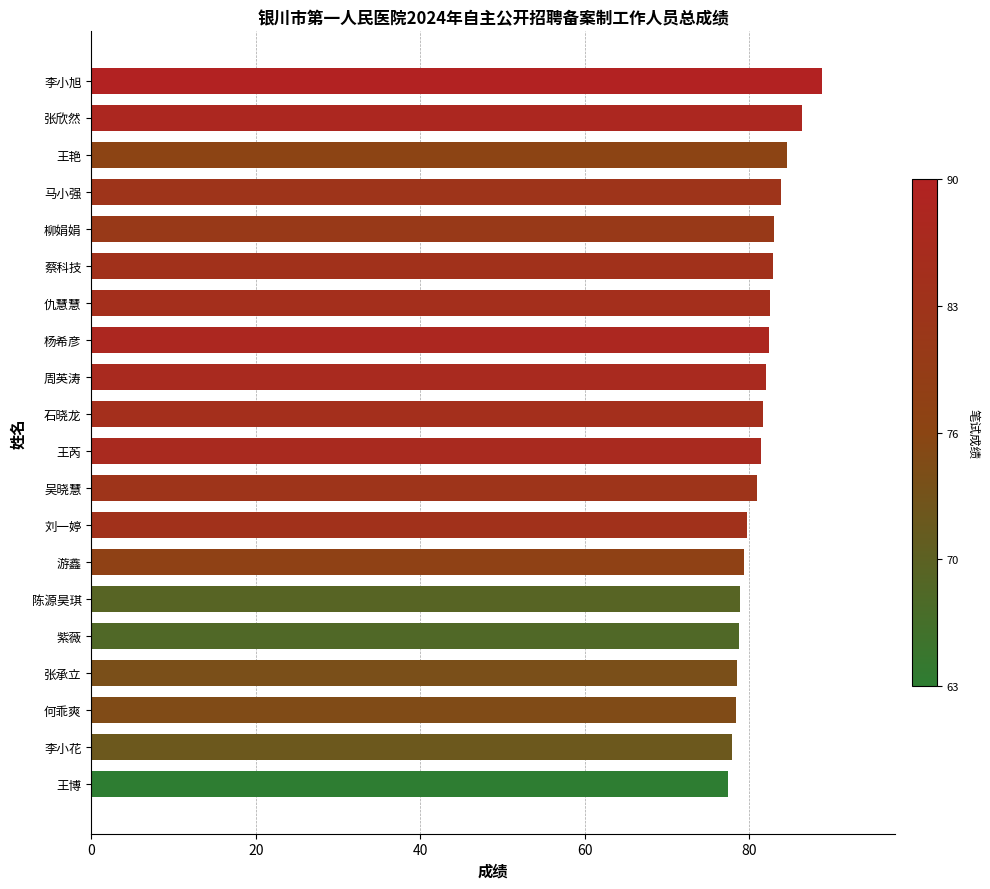

What is the maximum value shown in the chart?

88.8